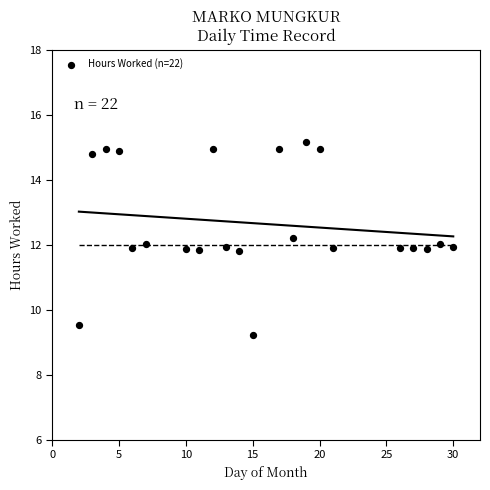

What is the range of Y values (max minus min)?

5.9